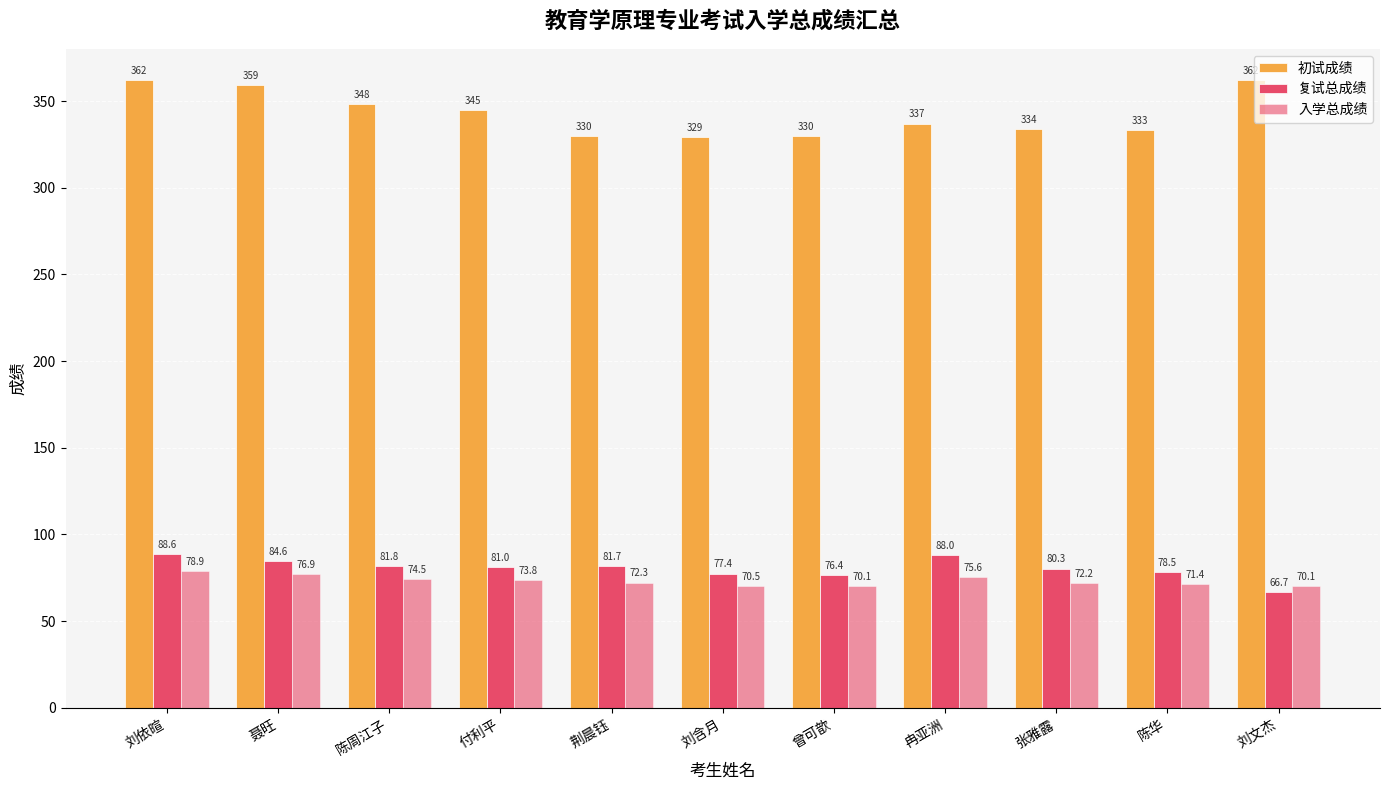

Reading left to right, extract all data points from this chart.

初试成绩: 刘依暄=362.0	聂旺=359.0	陈周江子=348.0	付利平=345.0	荆晨钰=330.0	刘含月=329.0	曾可歆=330.0	冉亚洲=337.0	张雅露=334.0	陈华=333.0	刘文杰=362.0
复试总成绩: 刘依暄=88.6	聂旺=84.6	陈周江子=81.8	付利平=81.0	荆晨钰=81.7	刘含月=77.4	曾可歆=76.4	冉亚洲=88.0	张雅露=80.3	陈华=78.5	刘文杰=66.7
入学总成绩: 刘依暄=78.9	聂旺=76.9	陈周江子=74.5	付利平=73.8	荆晨钰=72.3	刘含月=70.5	曾可歆=70.1	冉亚洲=75.6	张雅露=72.2	陈华=71.4	刘文杰=70.1